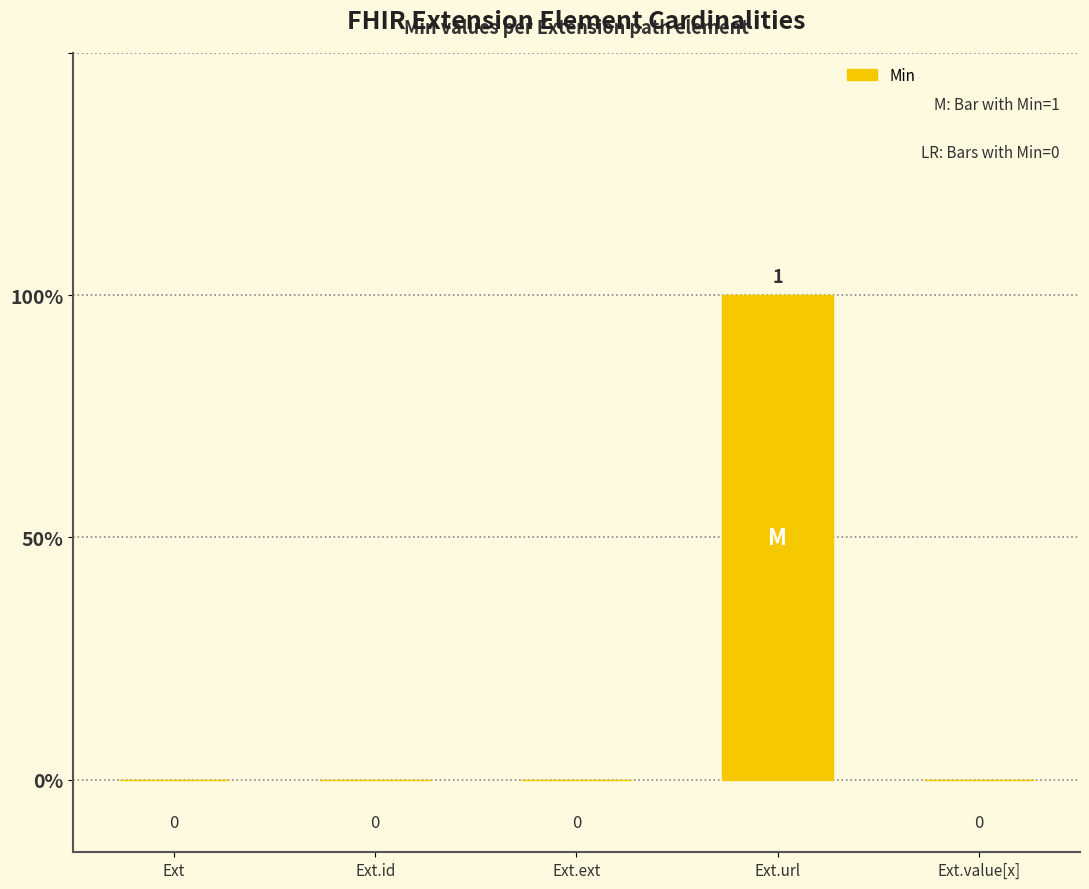

Are the bars horizontal?

No